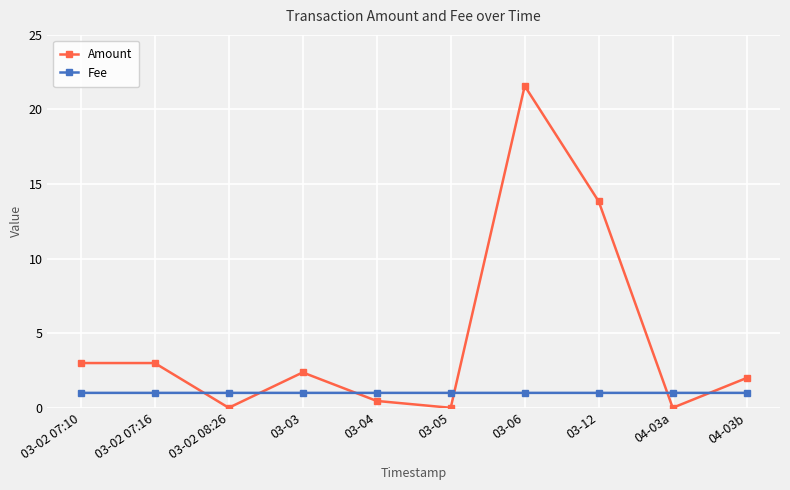

Which series changed the most between 03-02 07:16 and 03-04?

Amount